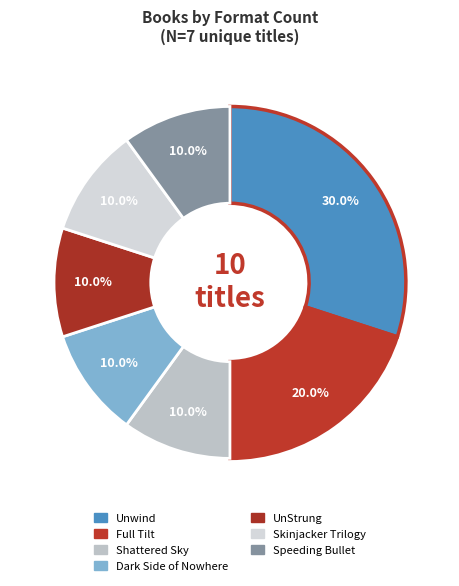

How many slices are in this pie chart?

7